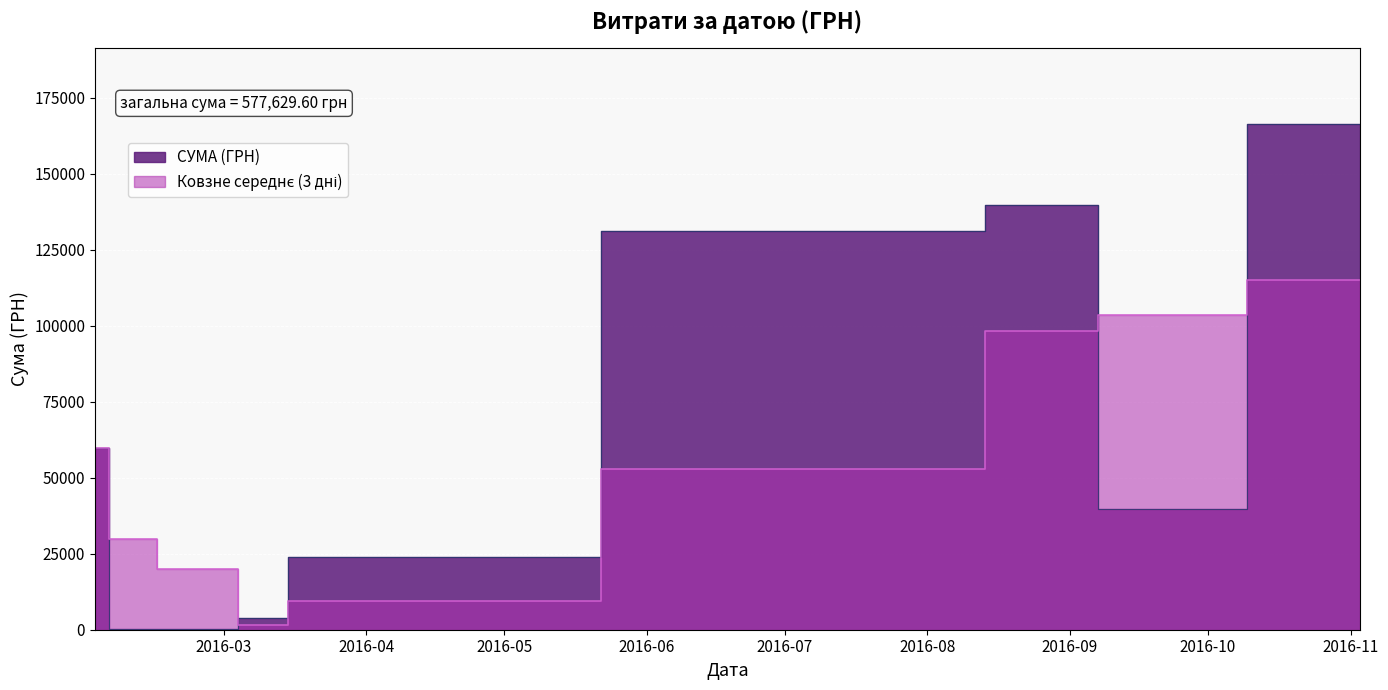

What is the ratio of the value at 39 to the value at 9?

0.1